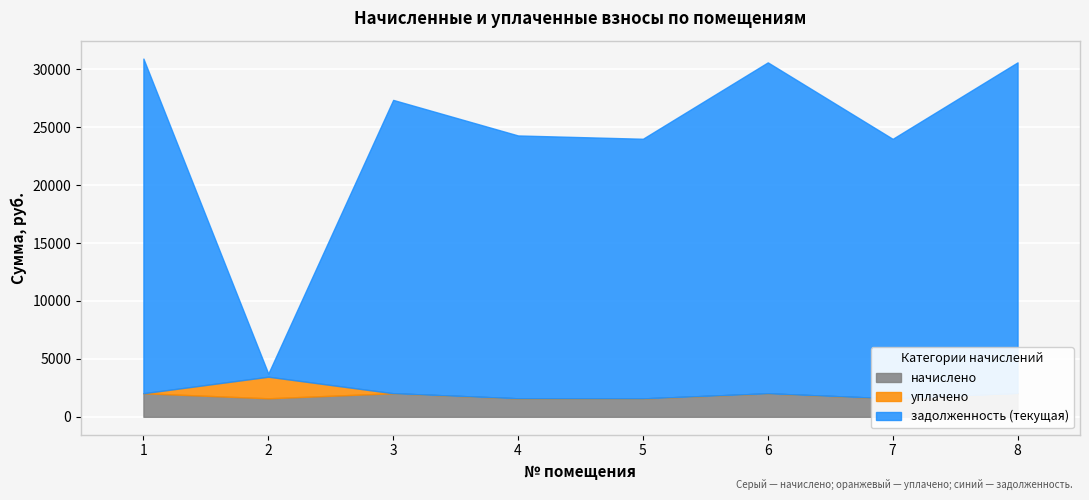

Between which two adjacent categories do уплачено and начислено first intersect?

1 and 2